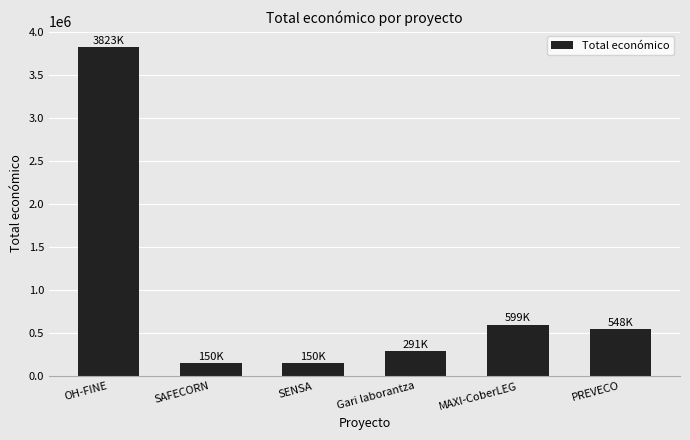

Reading right to left, transcribe all the data shown in this chart.

PREVECO=547512	MAXI-CoberLEG=598609	Gari laborantza=291200	SENSA=150000	SAFECORN=150000	OH-FINE=3823271